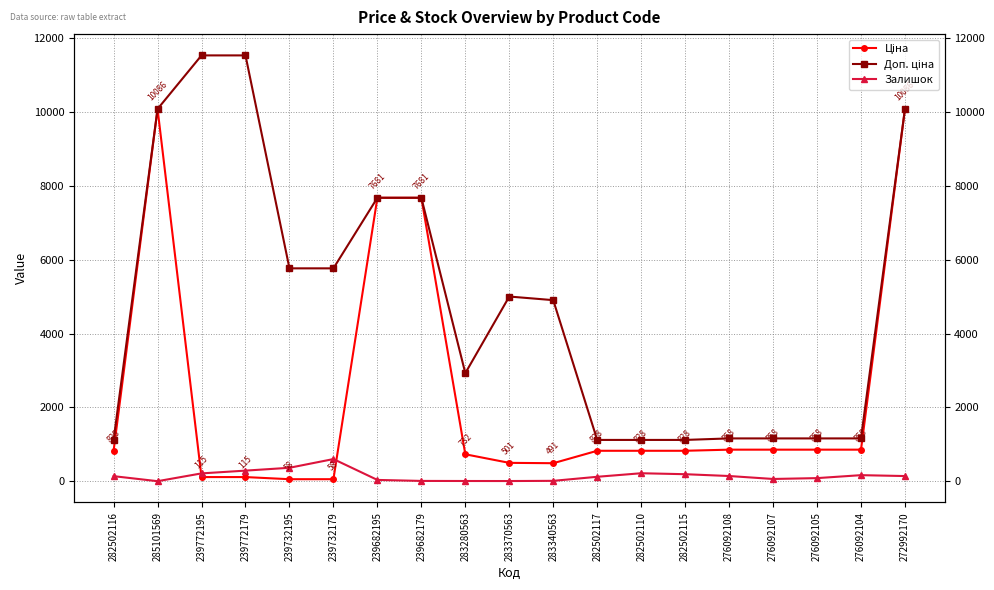

Rank the series by their maximum value, from highest to lowest.

Доп. ціна, Ціна, Залишок